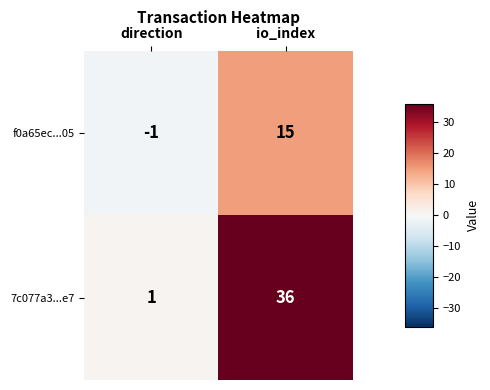

What is the total value across all series at io_index?

51